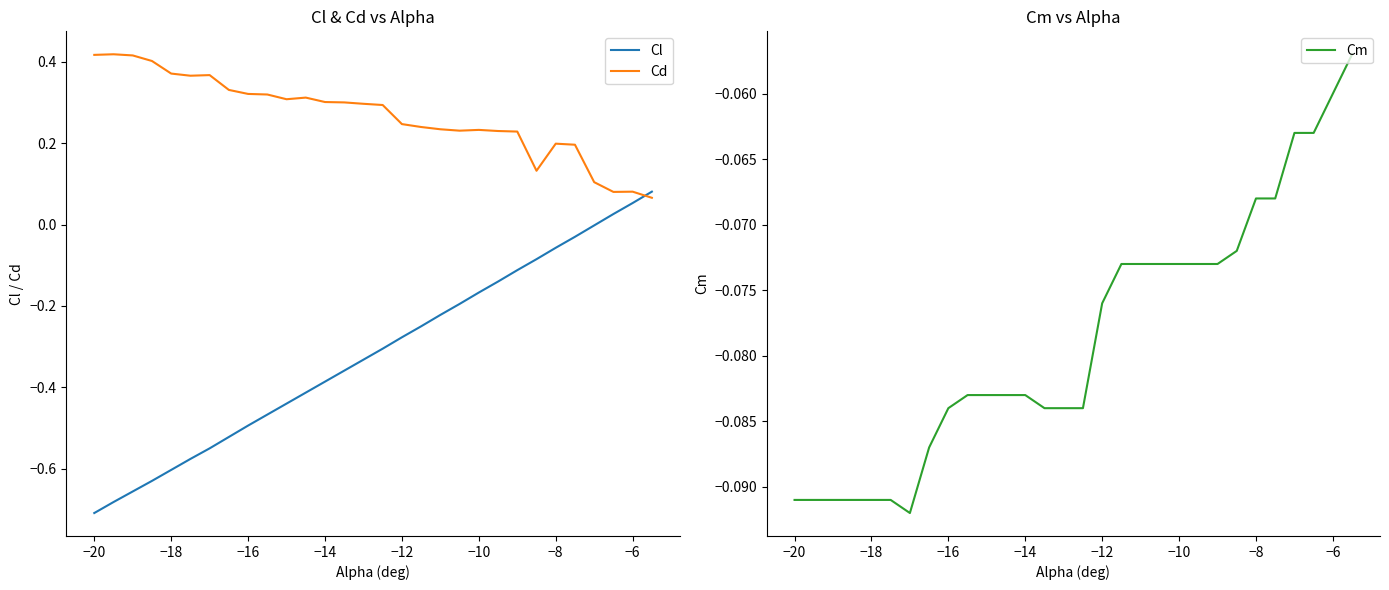

True or false: Cd has a value of 0.1 at −12.

False